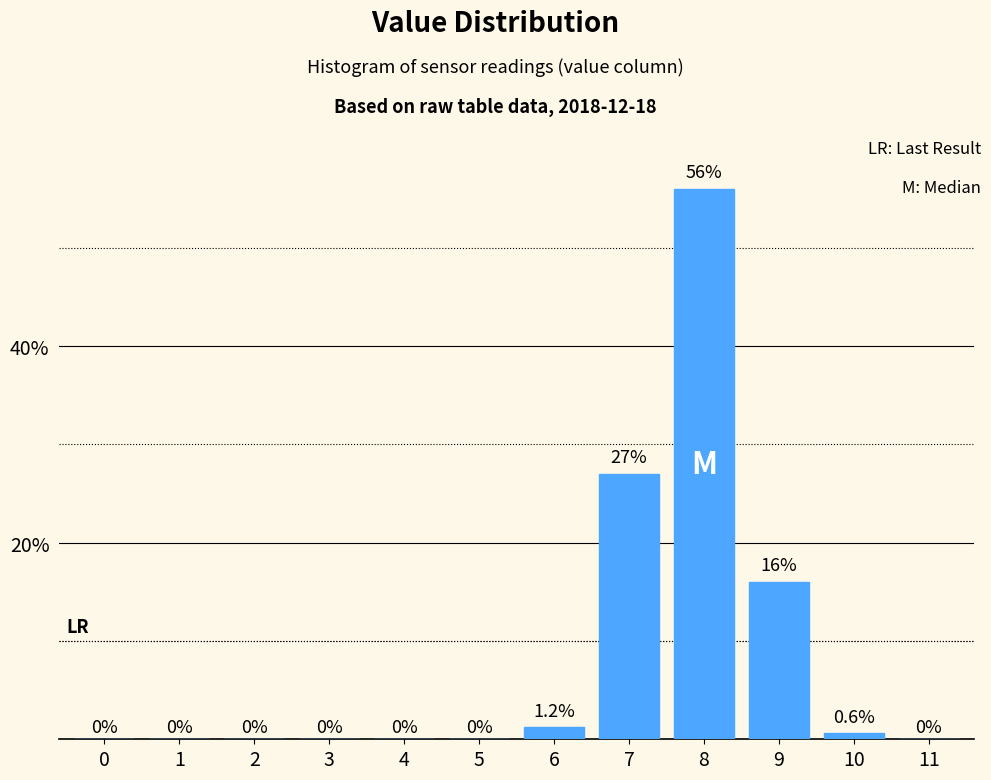

Reading left to right, list all the values displayed in this chart.

0=0.0	1=0.0	2=0.0	3=0.0	4=0.0	5=0.0	6=1.2	7=27.0	8=56.0	9=16.0	10=0.6	11=0.0